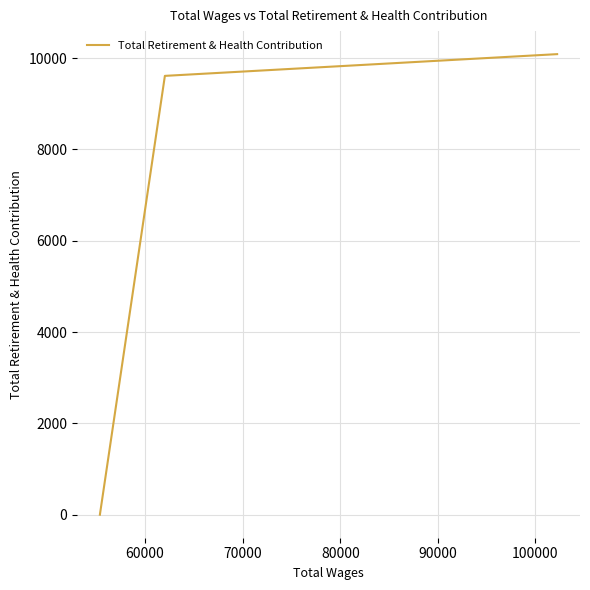

Where is the data nearest to the value 5043?

60000